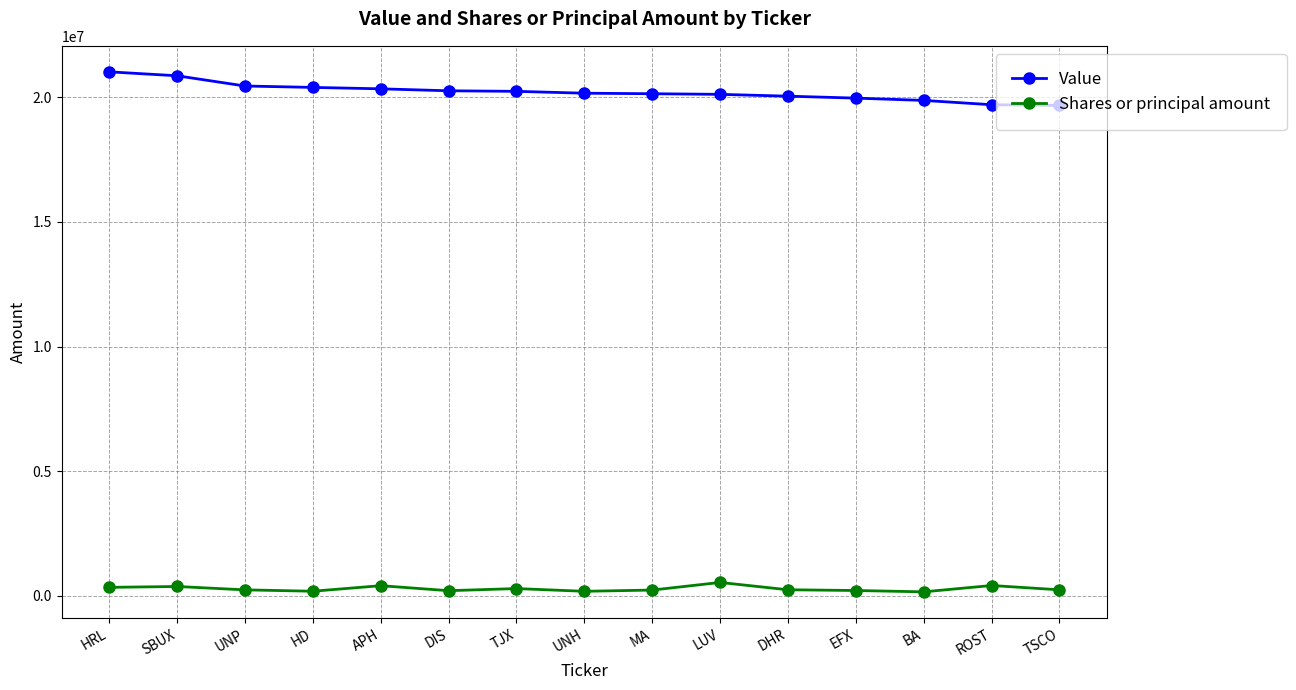

What are all the series names shown in the legend?

Value, Shares or principal amount